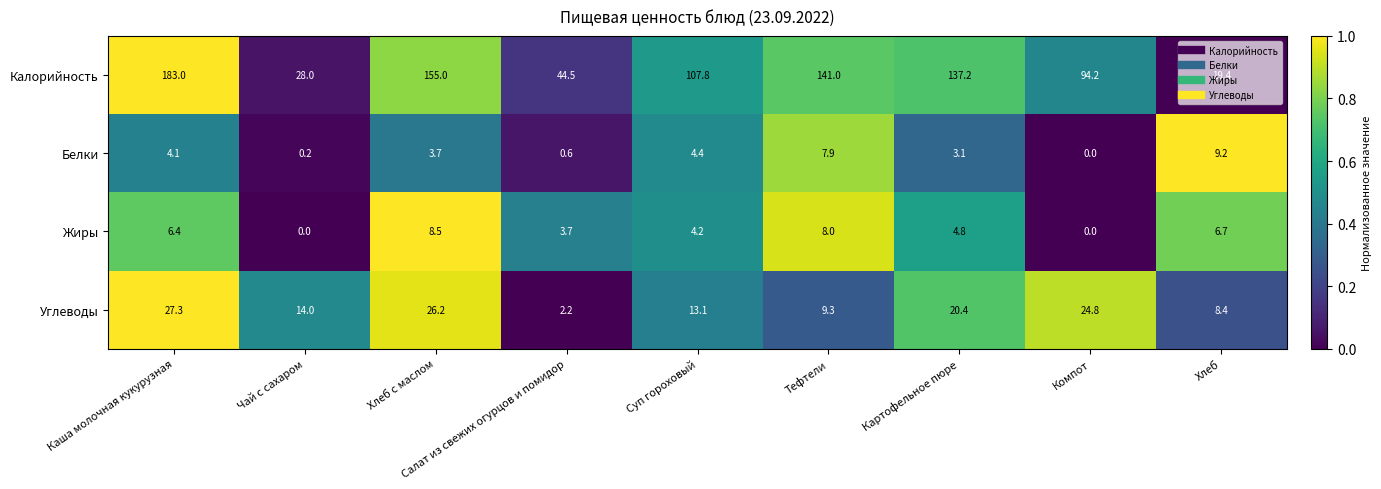

What is the sum of the Калорийность values at Картофельное пюре and Каша молочная кукурузная?

320.2